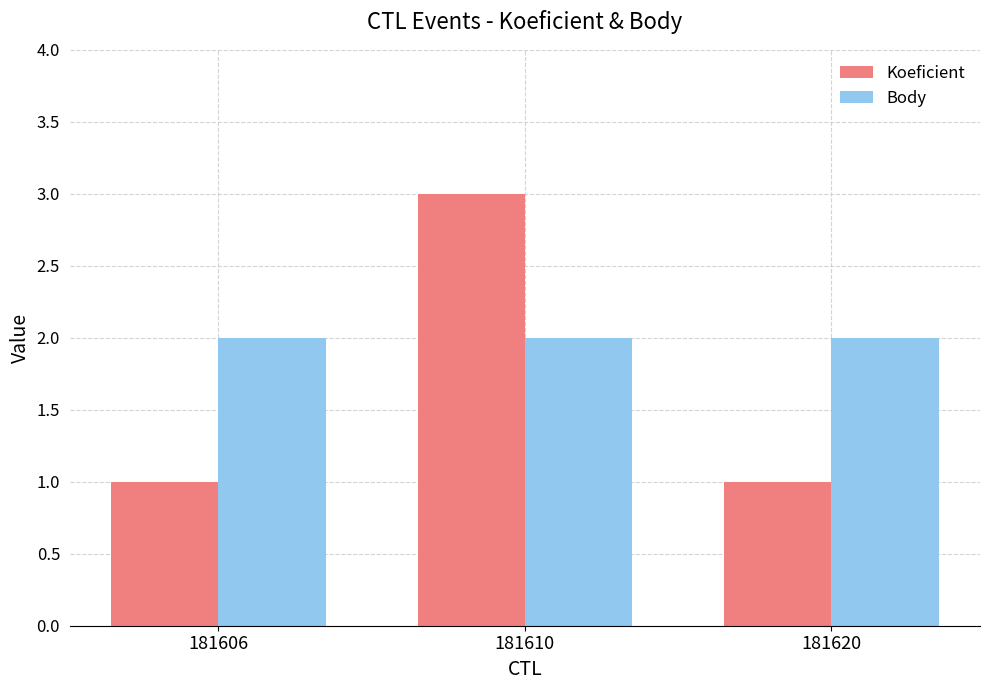

Rank the series at 181606 from lowest to highest value.

Koeficient, Body